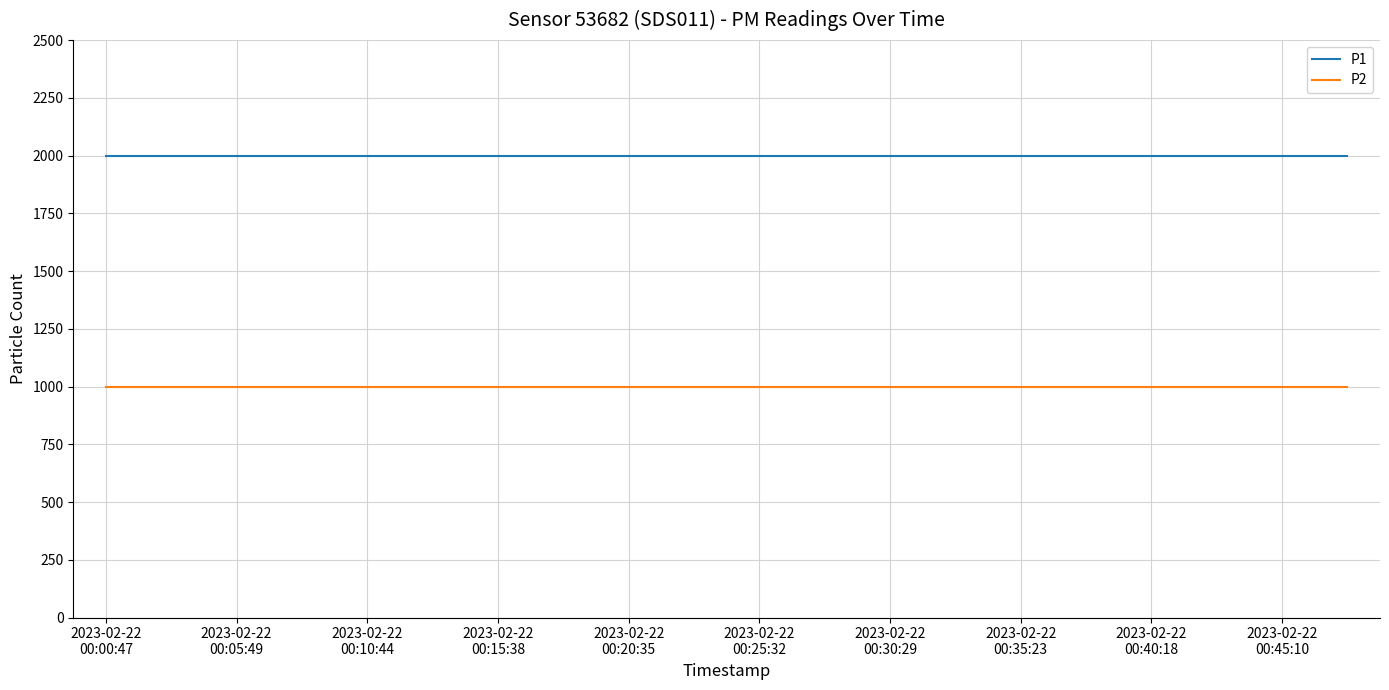

True or false: P2 and P1 intersect in this chart.

False